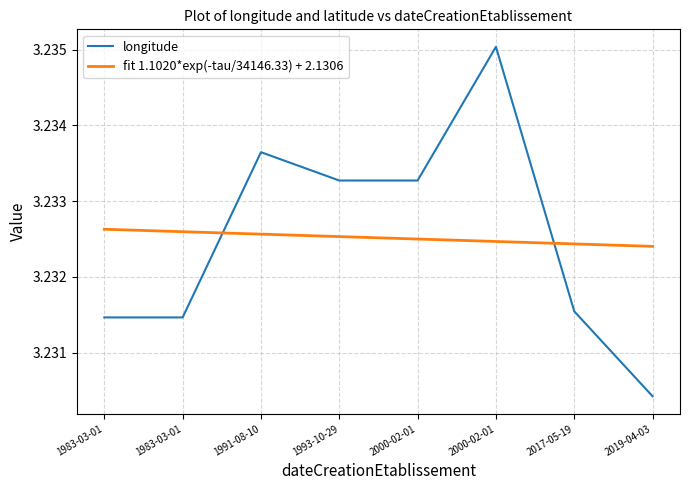

List the labels in order of value, largest first.

2000-02-01, 1991-08-10, 1993-10-29, 2000-02-01, 2017-05-19, 1983-03-01, 1983-03-01, 2019-04-03